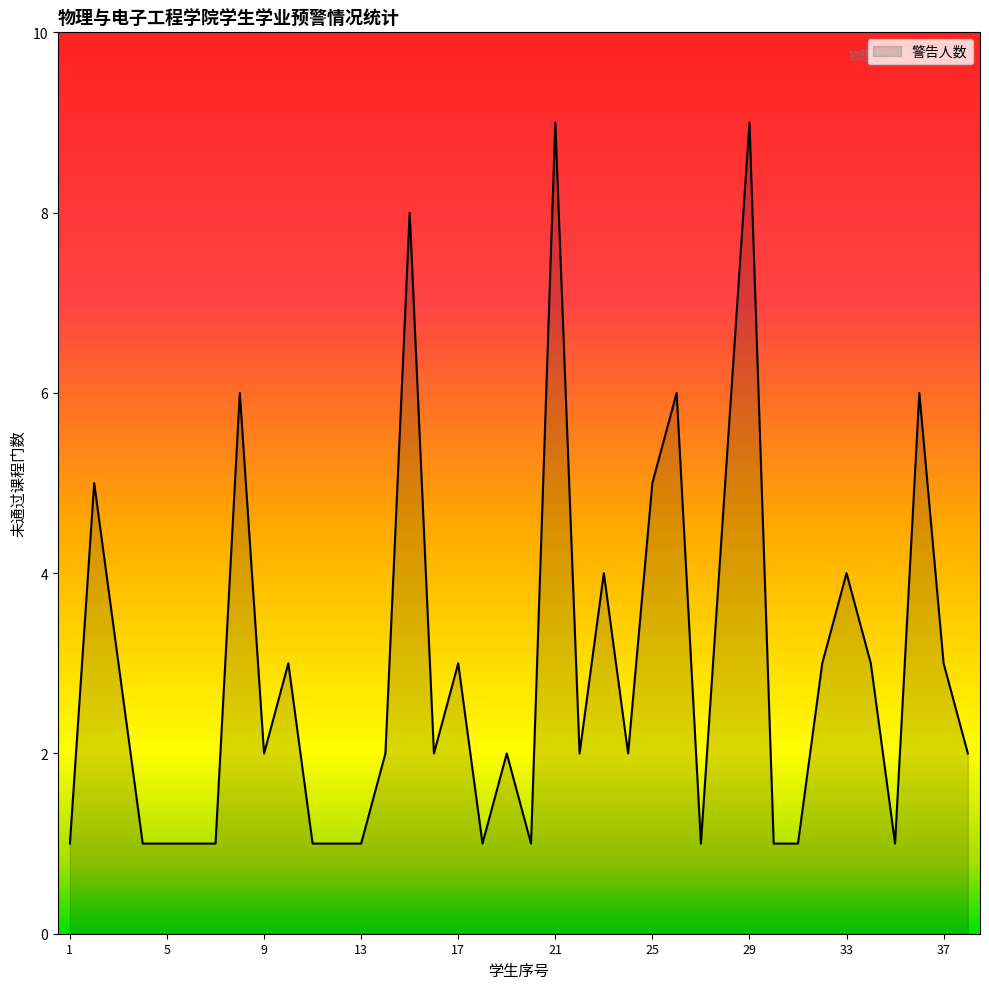

What is the greatest value displayed?

9